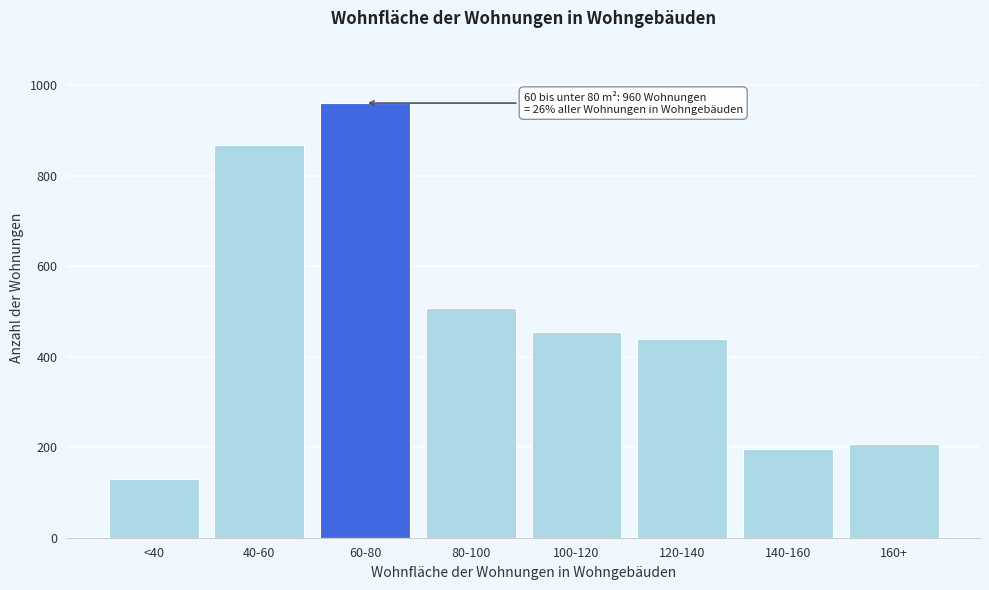

Reading left to right, extract all data points from this chart.

129	868	960	508	454	439	197	206